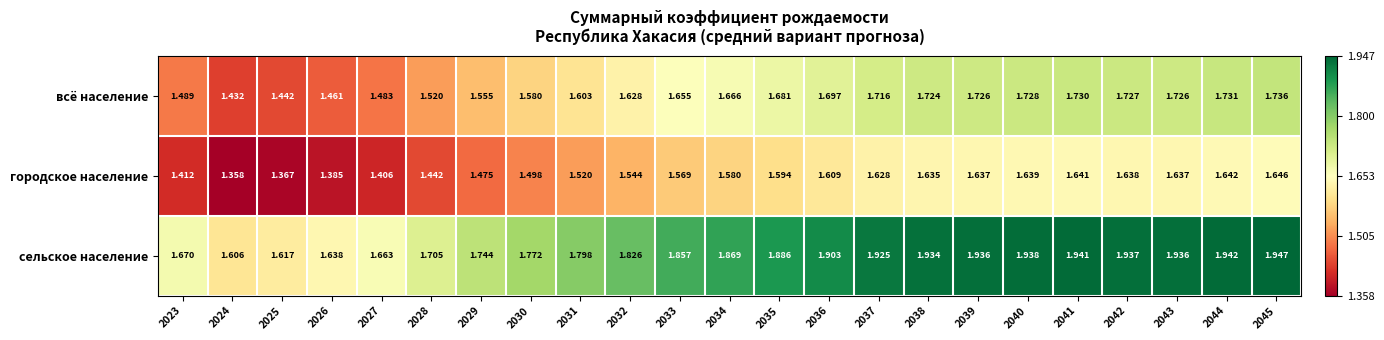

Rank the series at 2027 from lowest to highest value.

городское население, всё население, сельское население